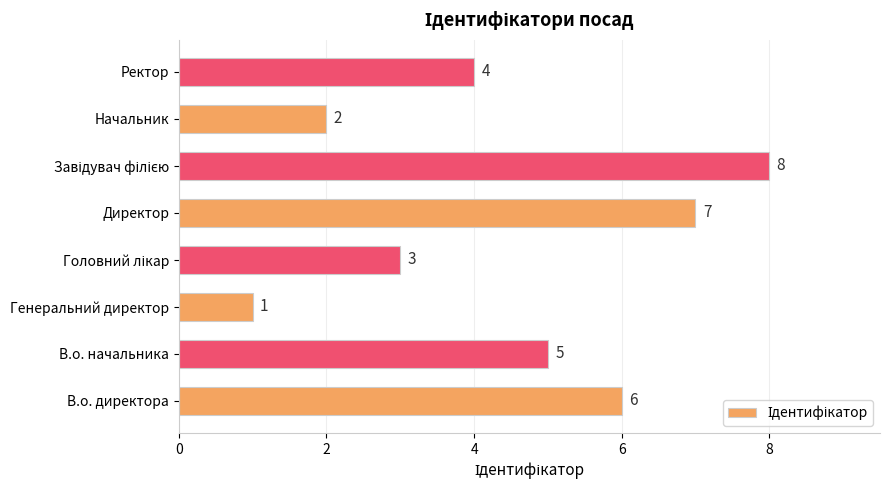

The value at Начальник is 3. True or false?

False